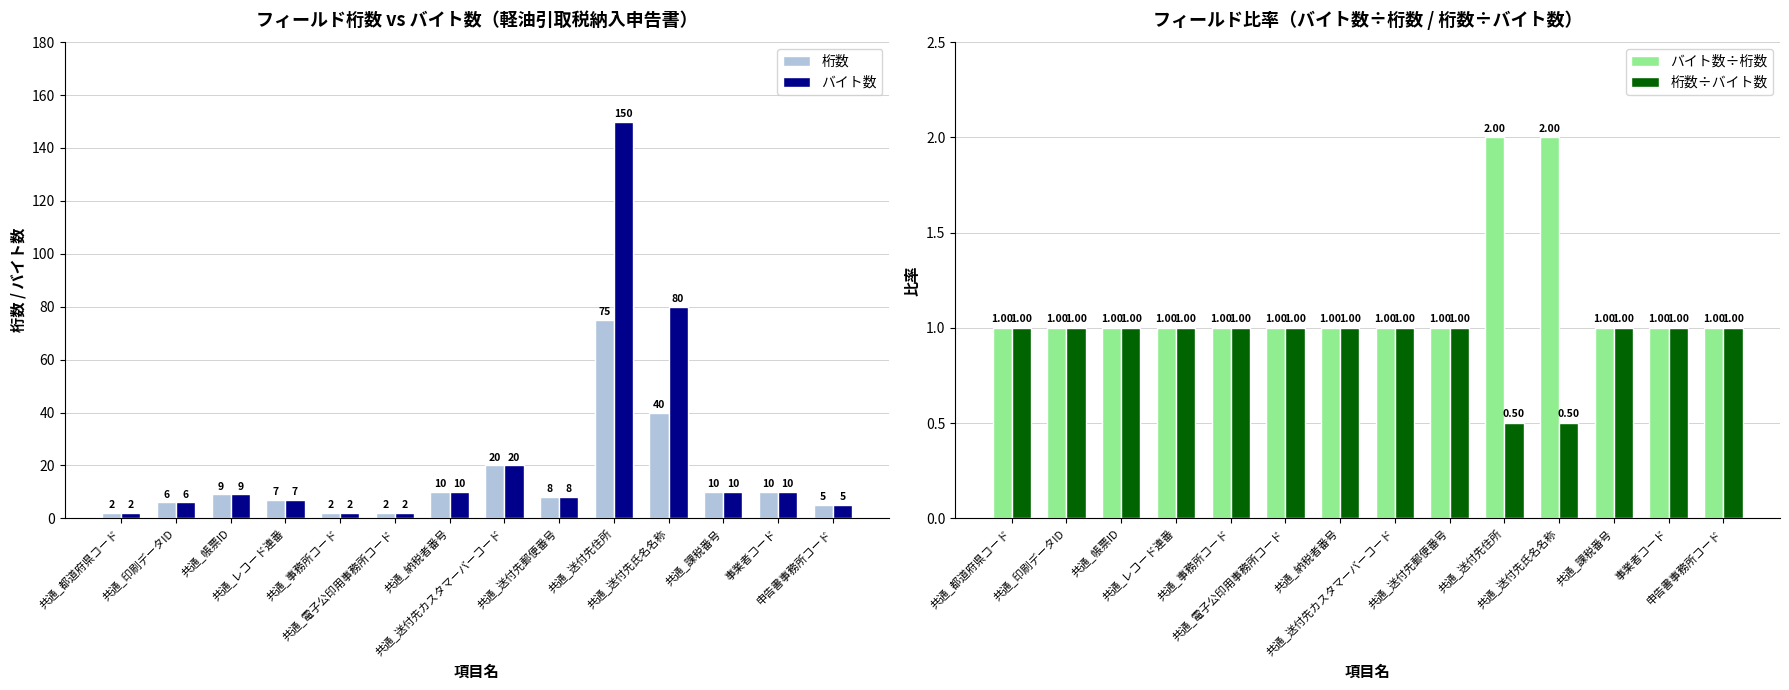

What is the label of the 12th bar from the left?

共通_課税番号